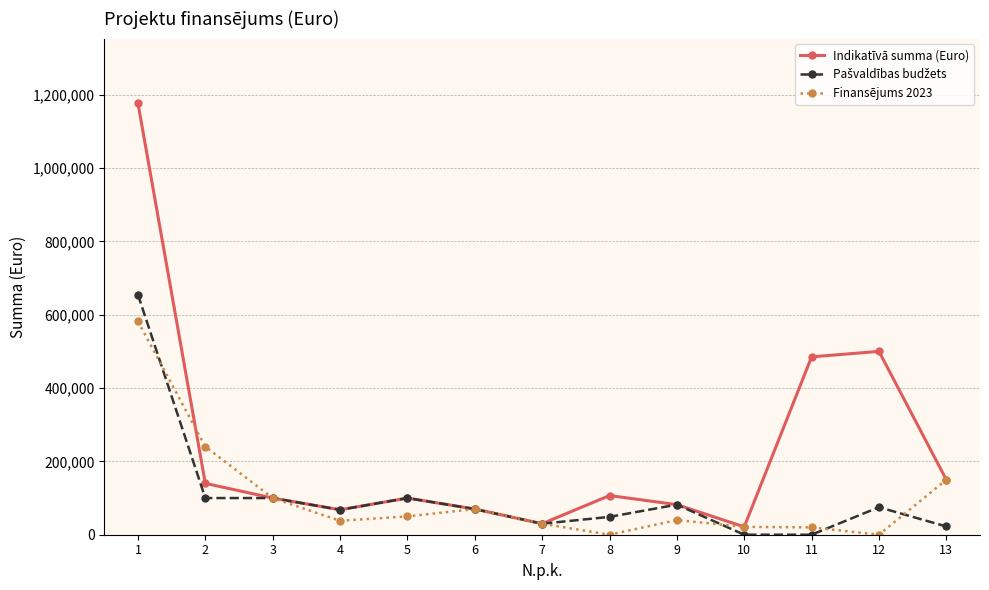

What is the average value of the Indikatīvā summa (Euro) series?

233057.9